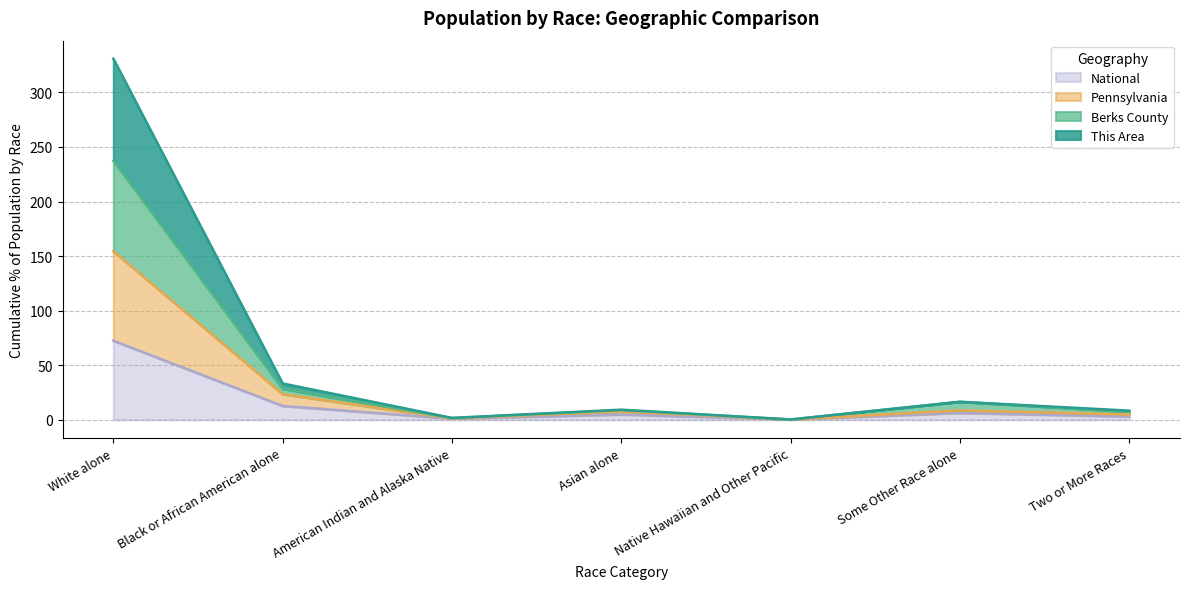

Which has a higher value, Native Hawaiian and Other Pacific or Two or More Races?

Two or More Races